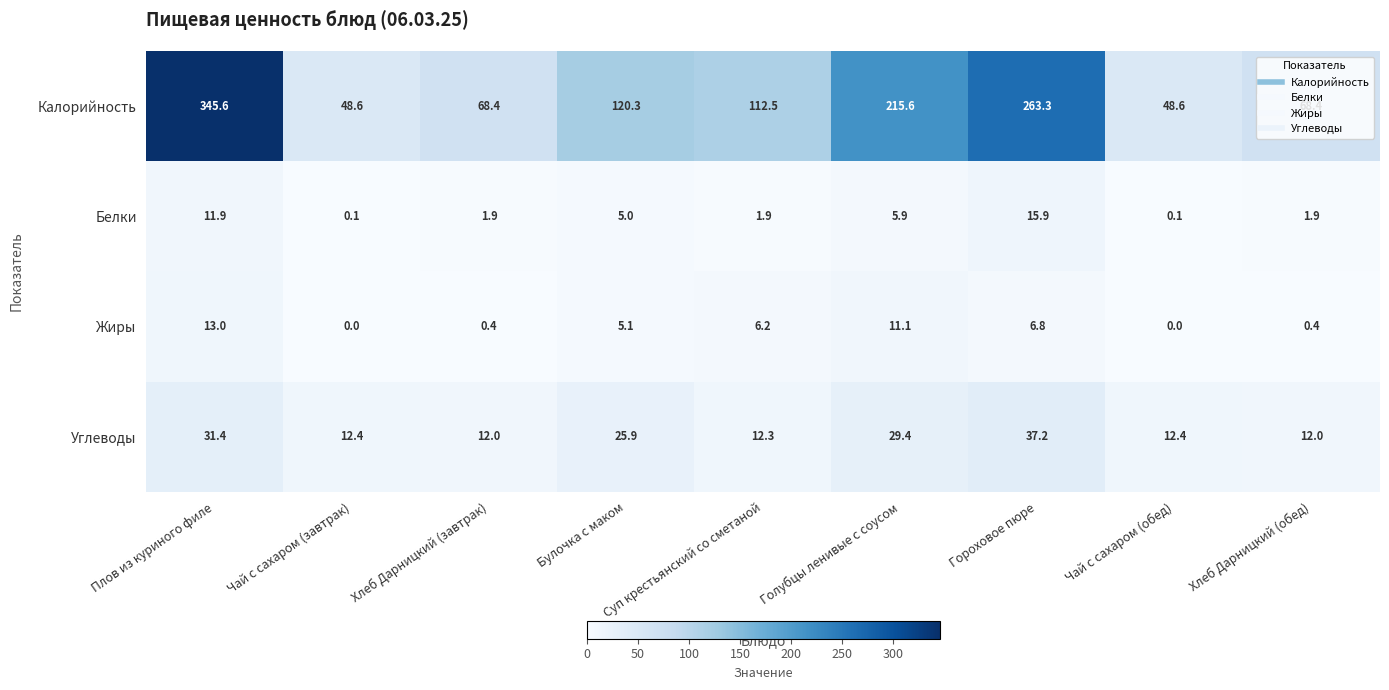

Which series has the widest spread of values?

Калорийность